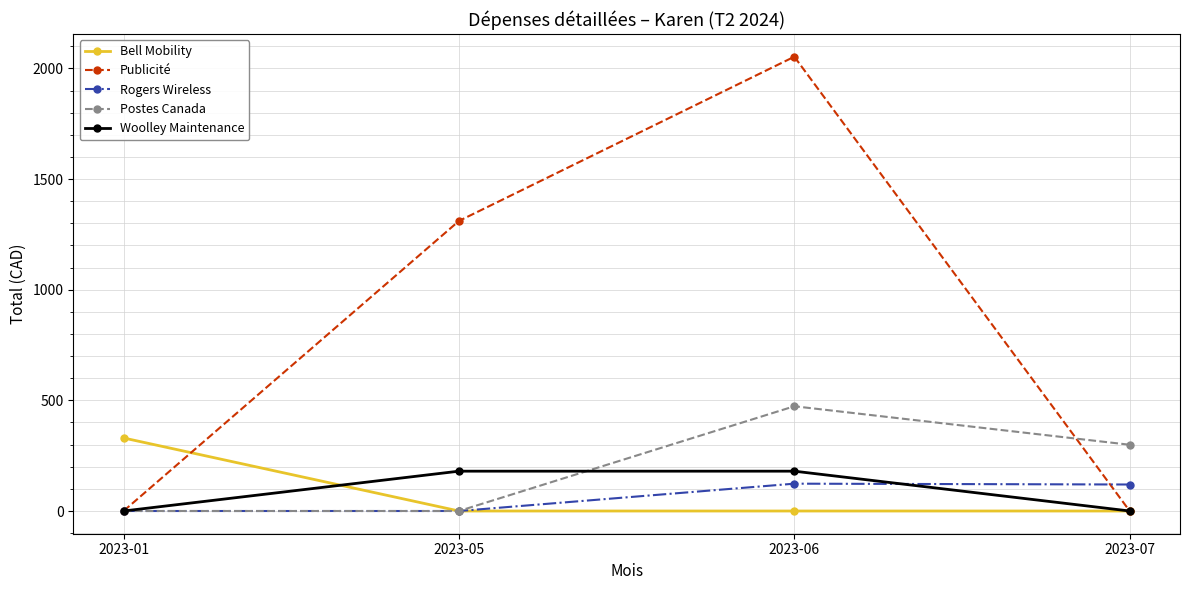

The value of Woolley Maintenance at 2023-01 is 0.0. True or false?

True